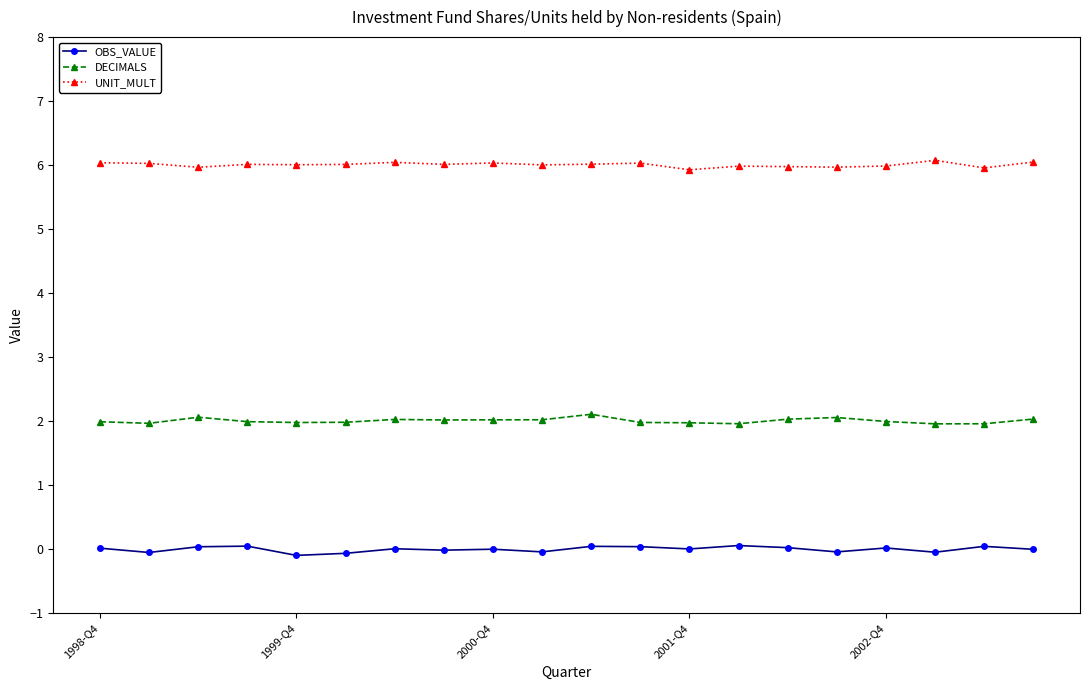

What is the value of the DECIMALS point at the 20th from the left?

2.0